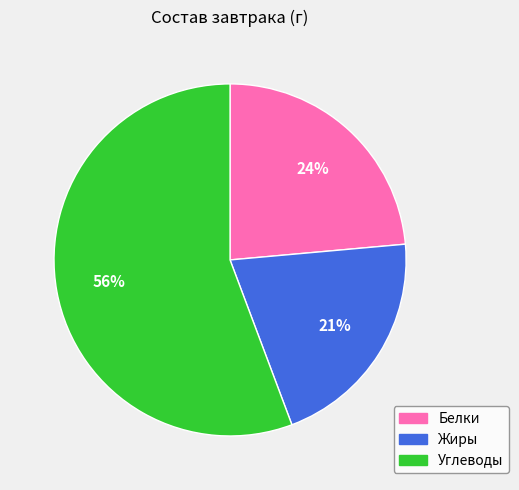

Between Жиры and Белки, which is larger?

Белки